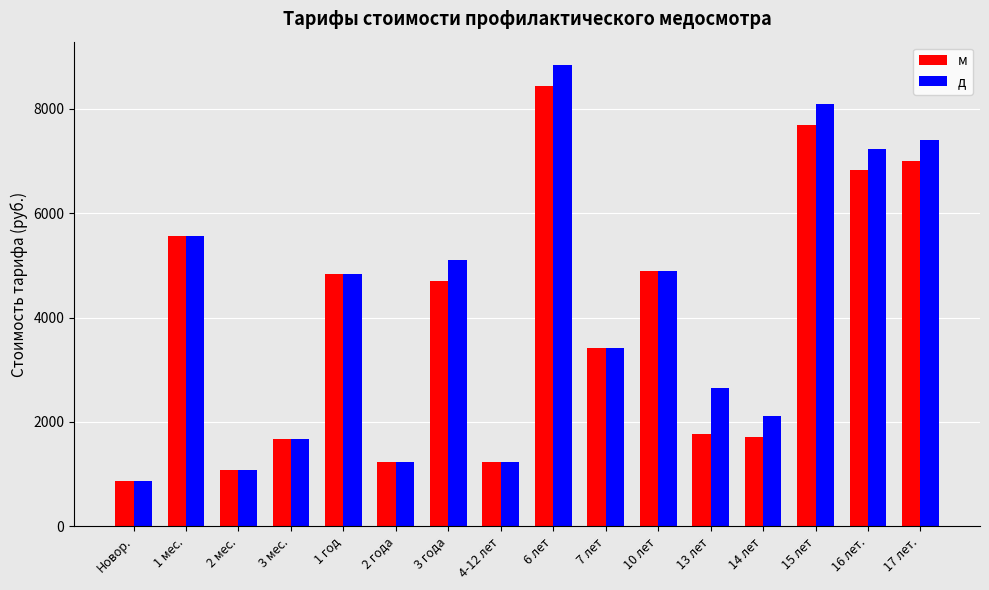

What is the spread (max minus min) of values at 3 года?

399.9